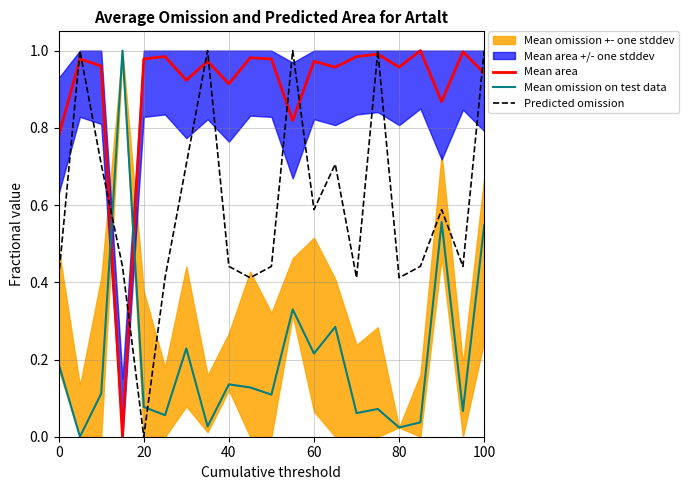

After their last crossing, which series has the higher values: Mean area or Mean omission on test data?

Mean area